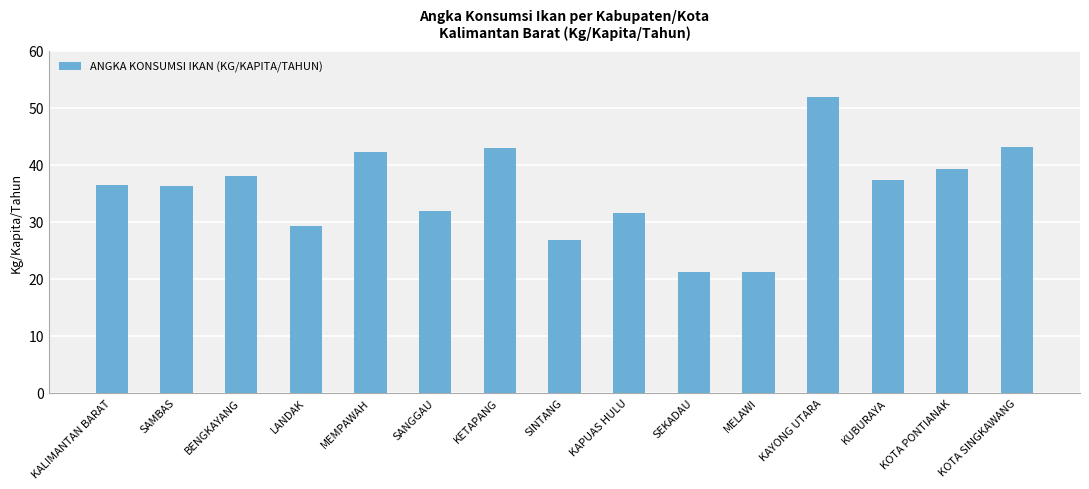

How many series are shown in this chart?

1